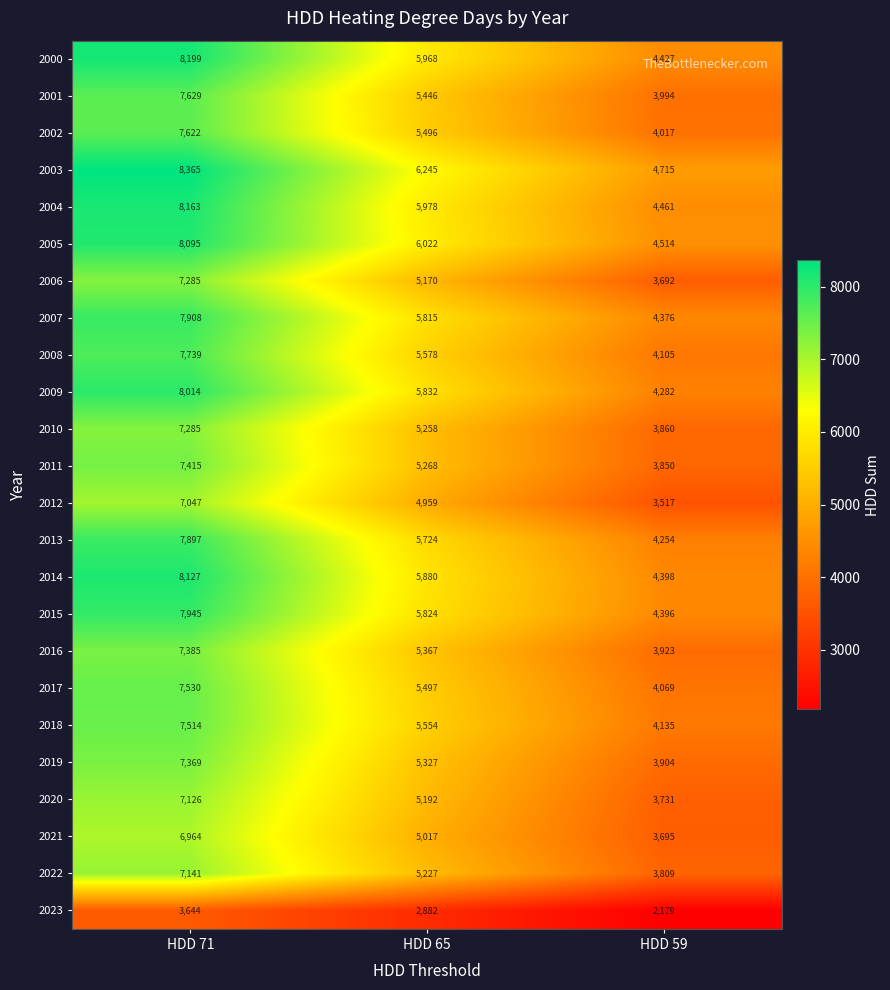

At which category is the sum across all series the highest?

HDD 71